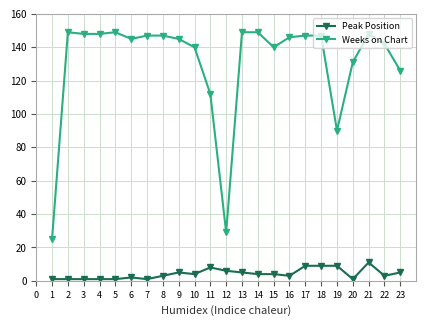

Reading left to right, transcribe all the data shown in this chart.

Peak Position: 1	1	1	1	1	2	1	3	5	4	8	6	5	4	4	3	9	9	9	1	11	3	5
Weeks on Chart: 25	149	148	148	149	145	147	147	145	140	112	29	149	149	140	146	147	147	90	131	148	142	126